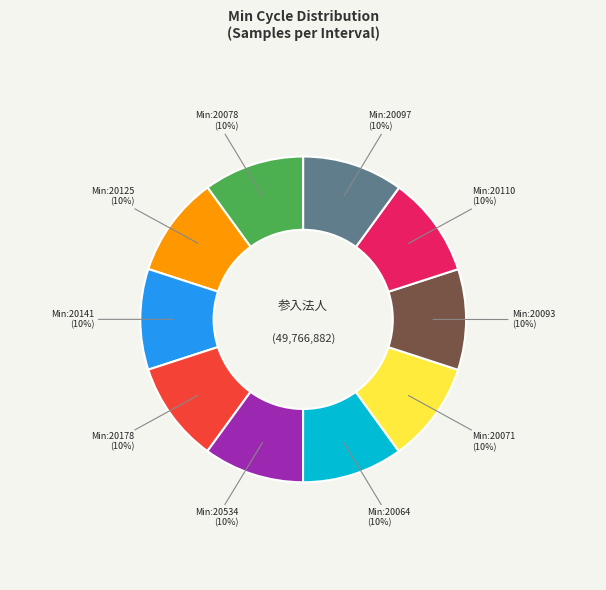

Is there a majority slice in this chart?

No